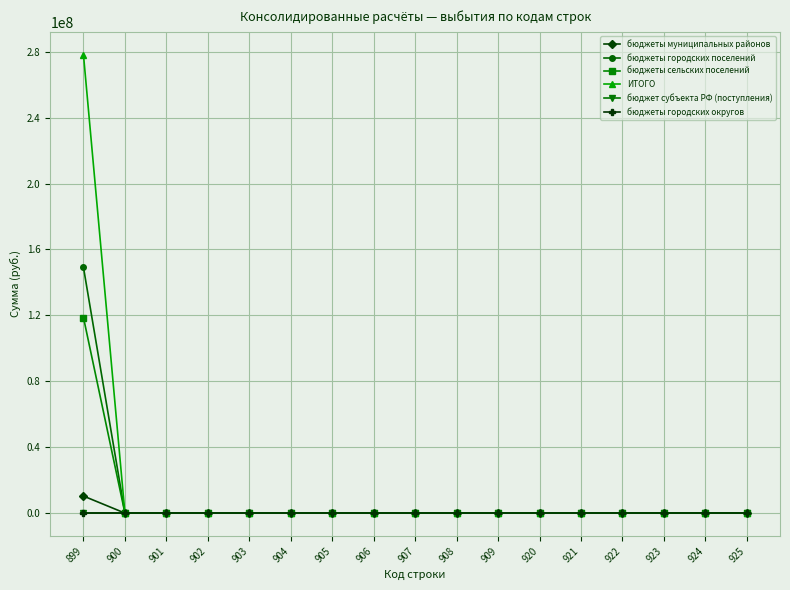

Which series changed the most between 907 and 922?

бюджеты муниципальных районов